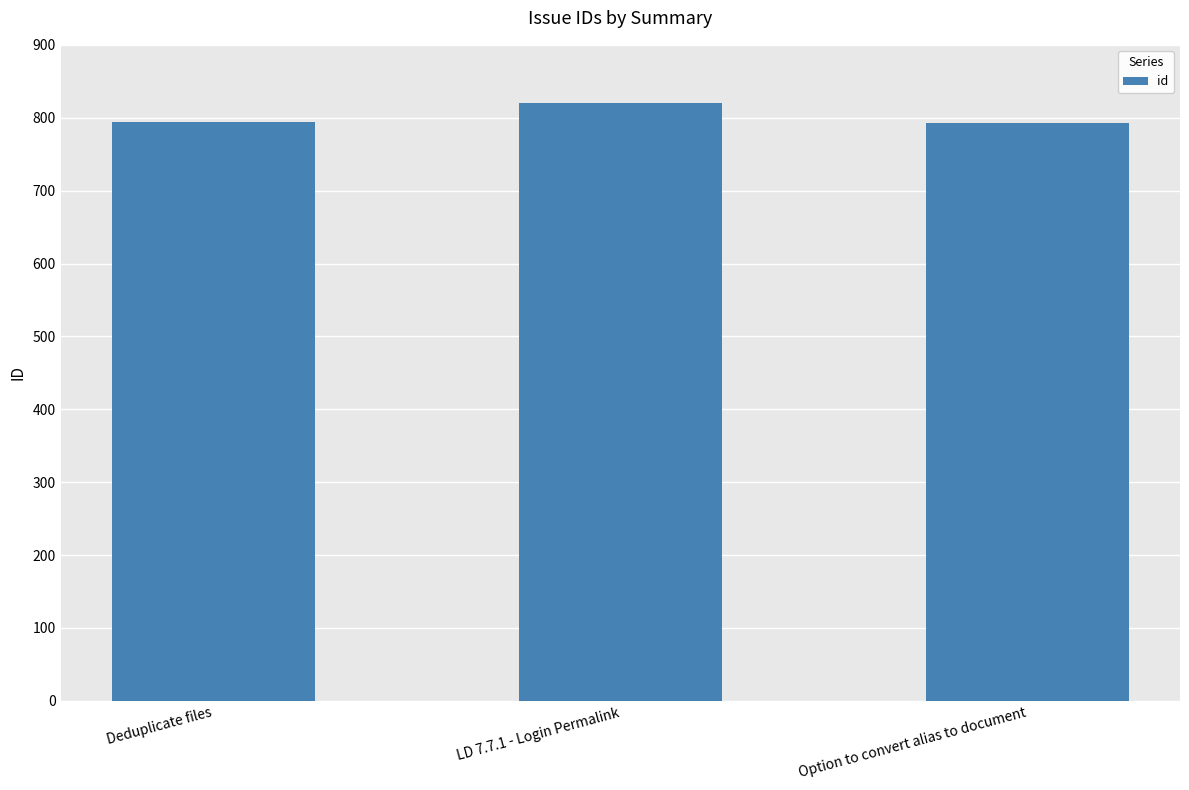

Where is the data nearest to the value 806?

Deduplicate files